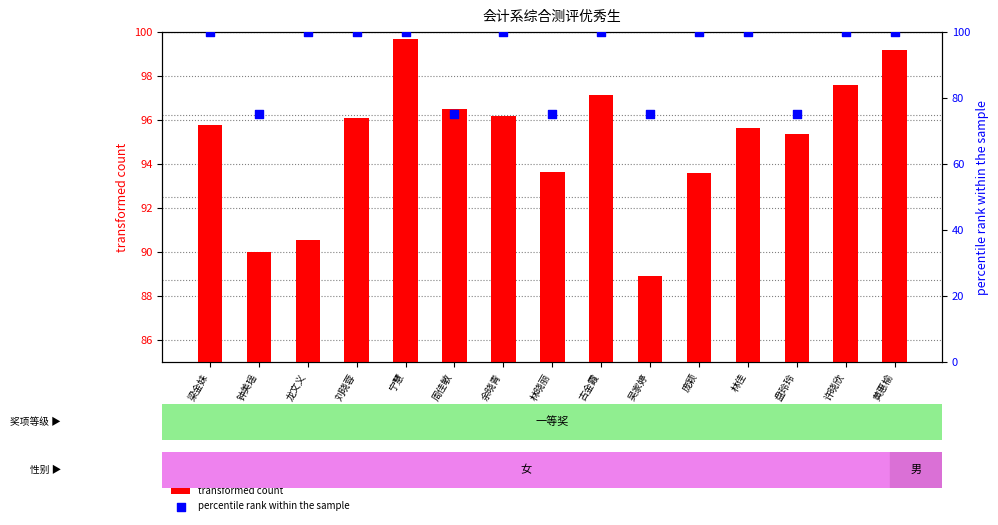

What are all the series names shown in the legend?

transformed count, percentile rank within the sample